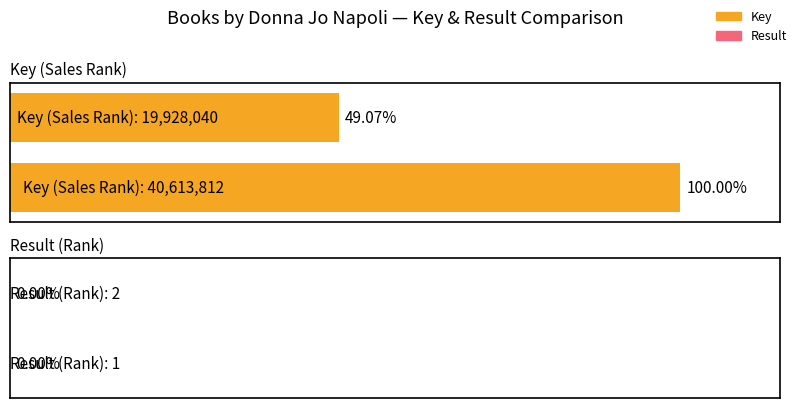

Which series has the largest total across all categories?

Key